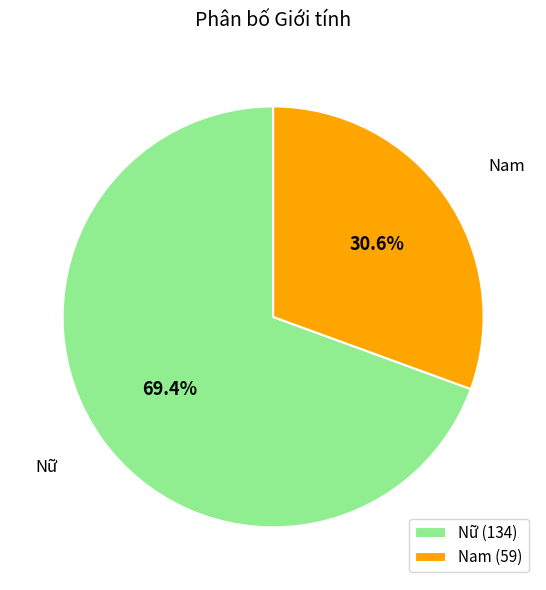

To the nearest percent, what is the combined percentage of Nam and Nữ?

100%